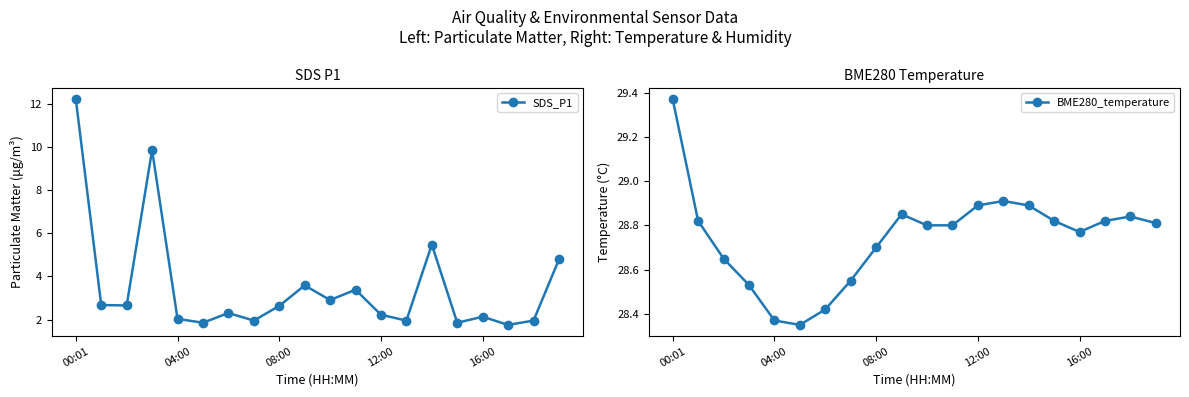

What are all the series names shown in the legend?

SDS_P1, BME280_temperature